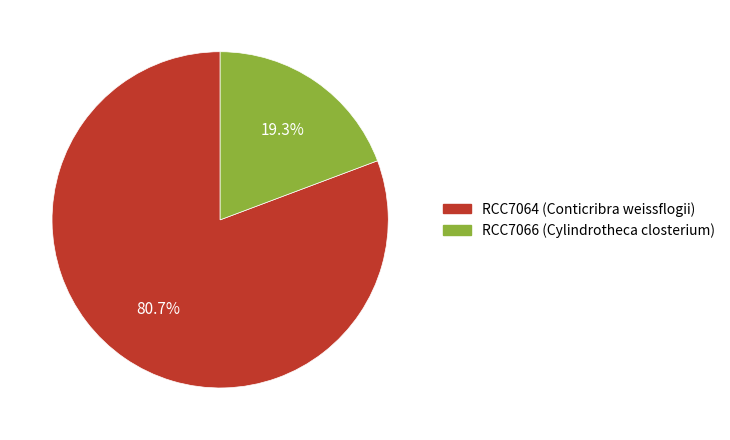

Is it true that RCC7064 (Conticribra weissflogii) is 81% of the pie?

True